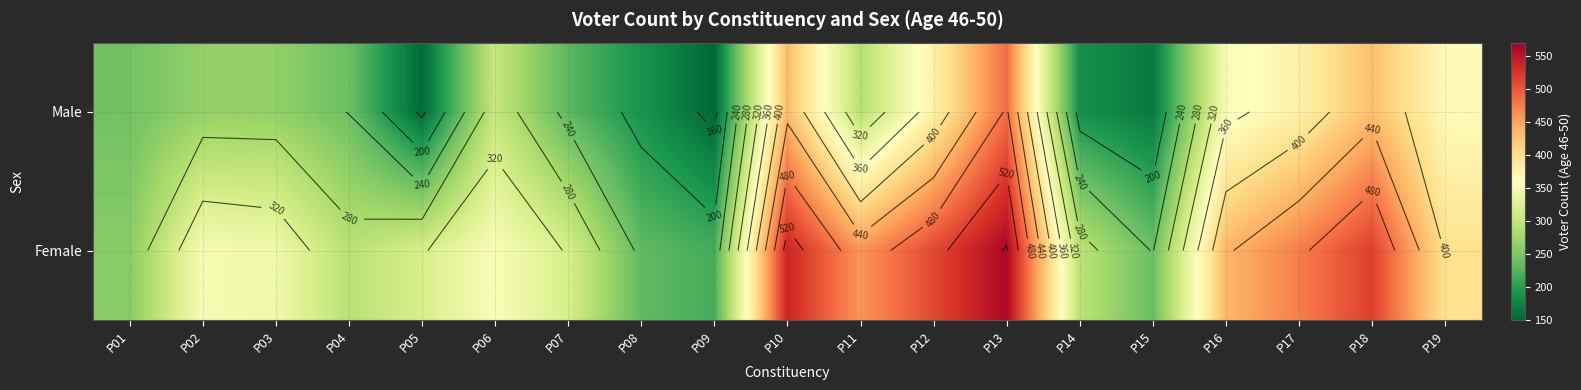

At how many categories does at least one series exceed 343?

11